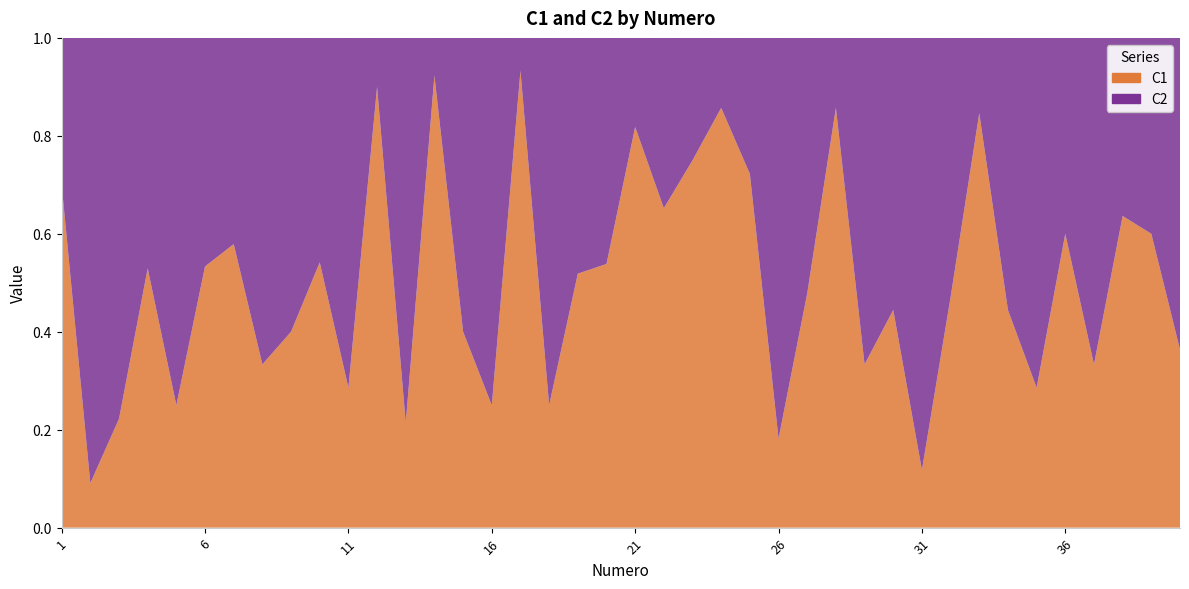

Reading left to right, list all the values displayed in this chart.

C1: 7	1	4	9	5	8	11	5	4	13	4	9	3	12	4	4	14	2	14	14	9	15	12	12	13	2	11	12	6	8	2	8	11	8	2	9	5	14	12	8
C2: 3	10	14	8	15	7	8	10	6	11	10	1	11	1	6	12	1	6	13	12	2	8	4	2	5	9	12	2	12	10	15	9	2	10	5	6	10	8	8	14